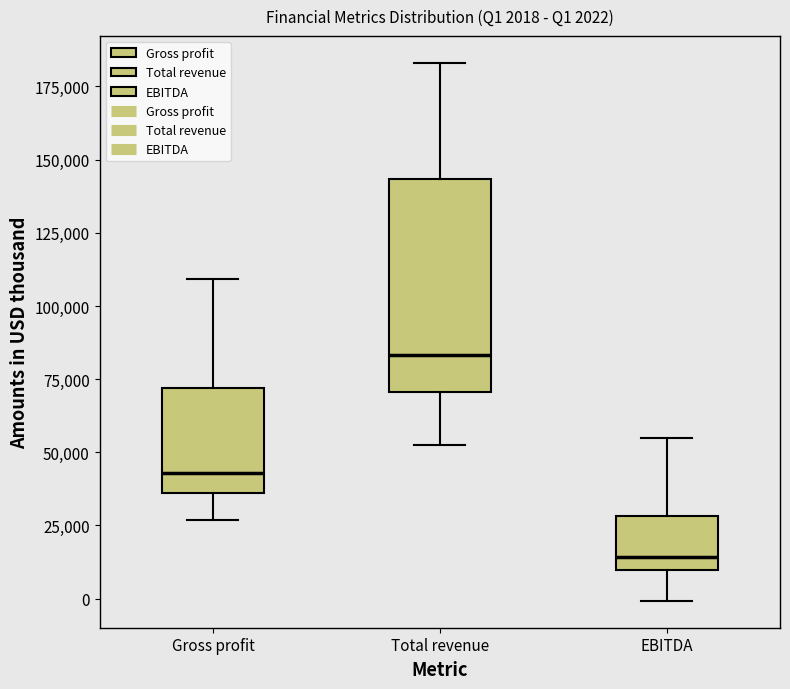

Which box's median line is the lowest?

EBITDA